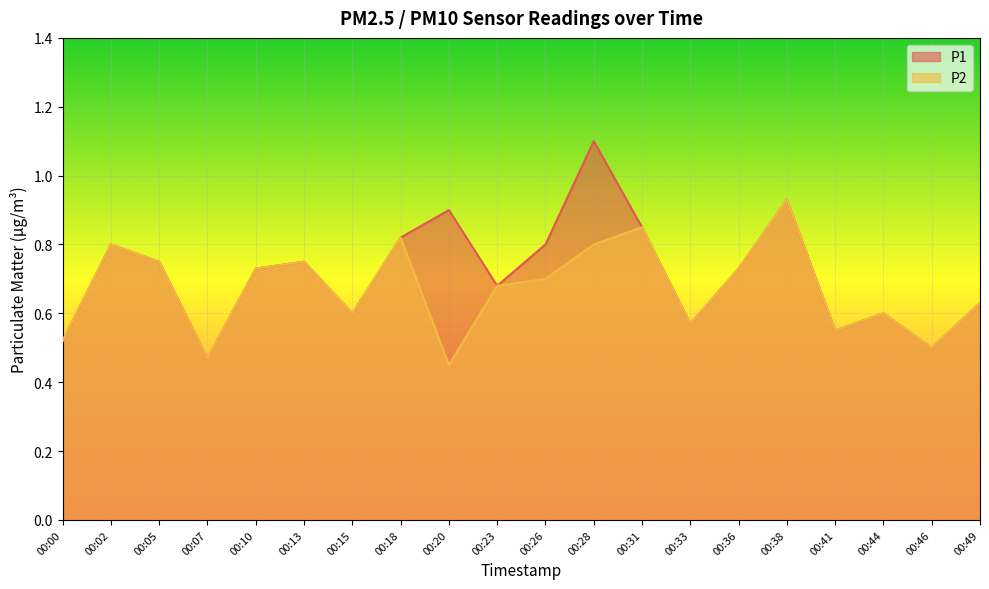

At how many categories does at least one series exceed 0?

20